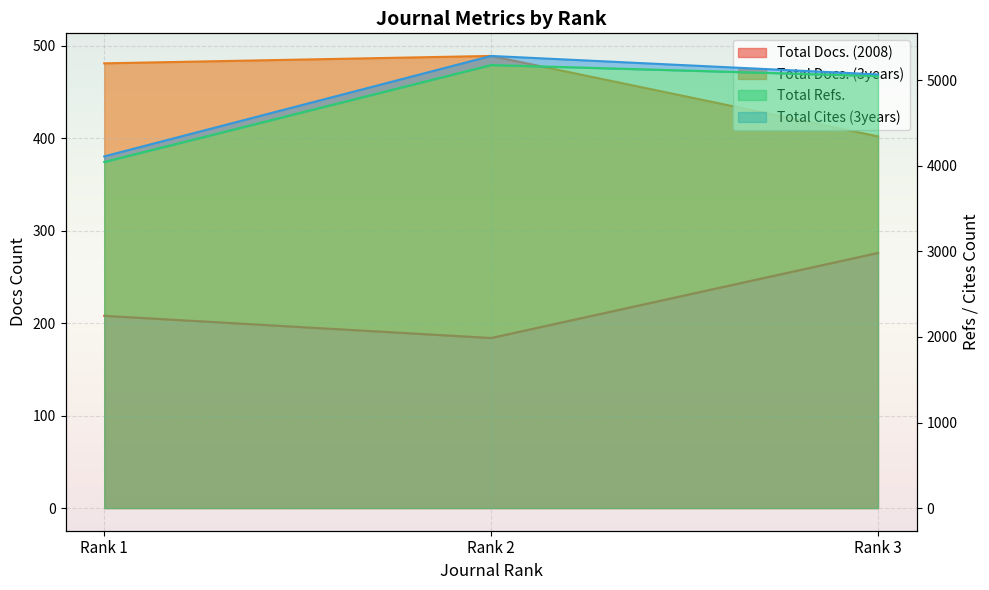

Which has a higher value, Rank 3 or Rank 1?

Rank 3